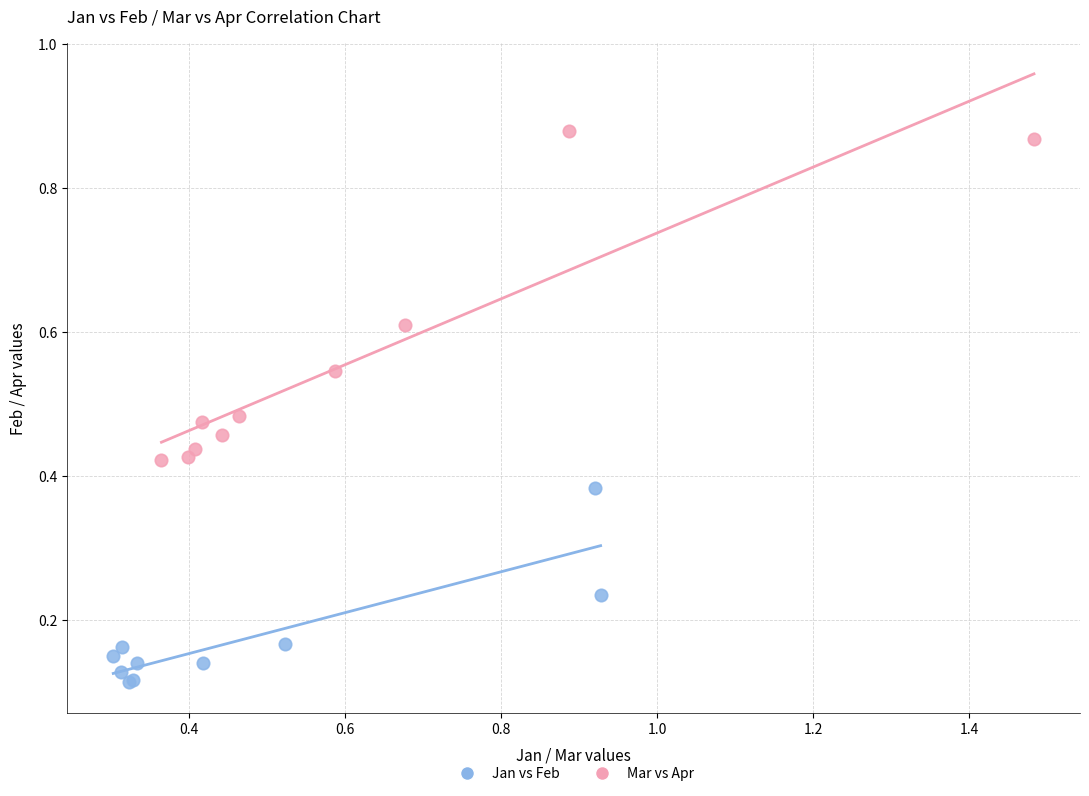

Which series contains the highest Y value?

Mar vs Apr